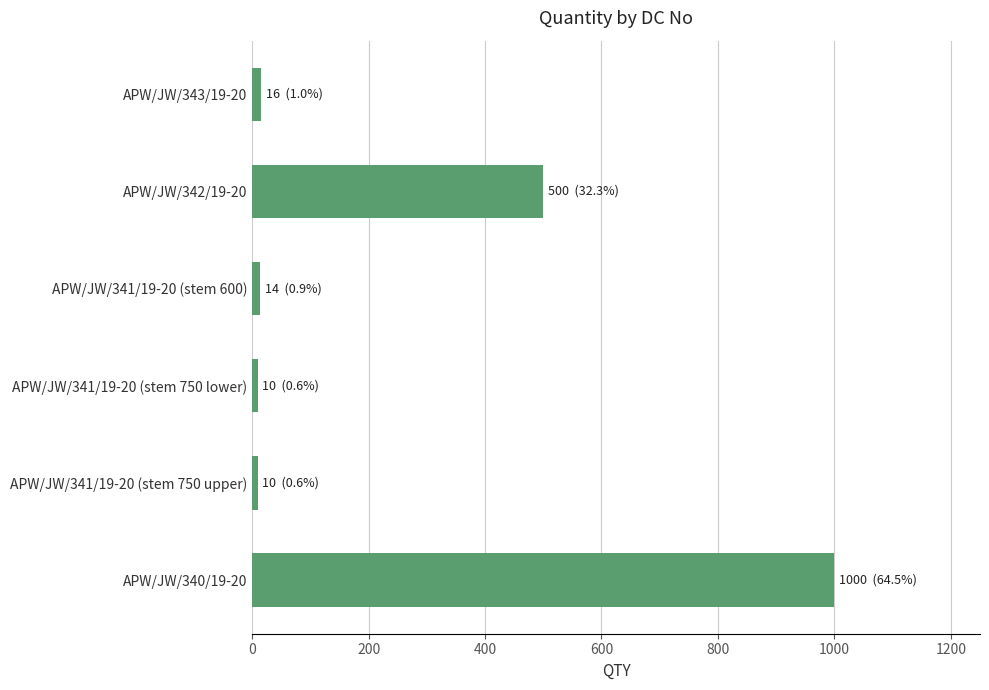

The value at APW/JW/340/19-20 is 634. True or false?

False